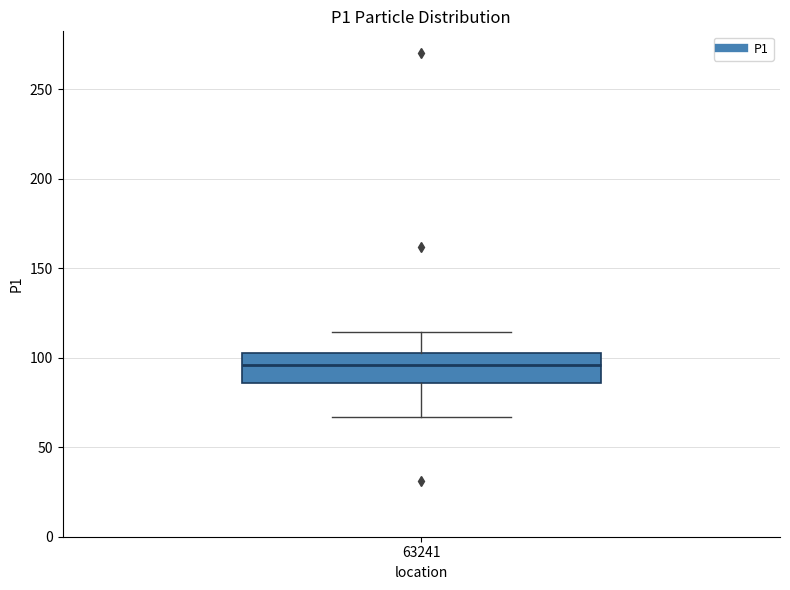

Transcribe this box plot: give where the median line is, the range the box spans, and where the two whiskers end, as read against the y-axis. The values are not printed on the chart, so give them approximately, as read against the axis.

median 95, box 85 to 105, whiskers 65 to 115